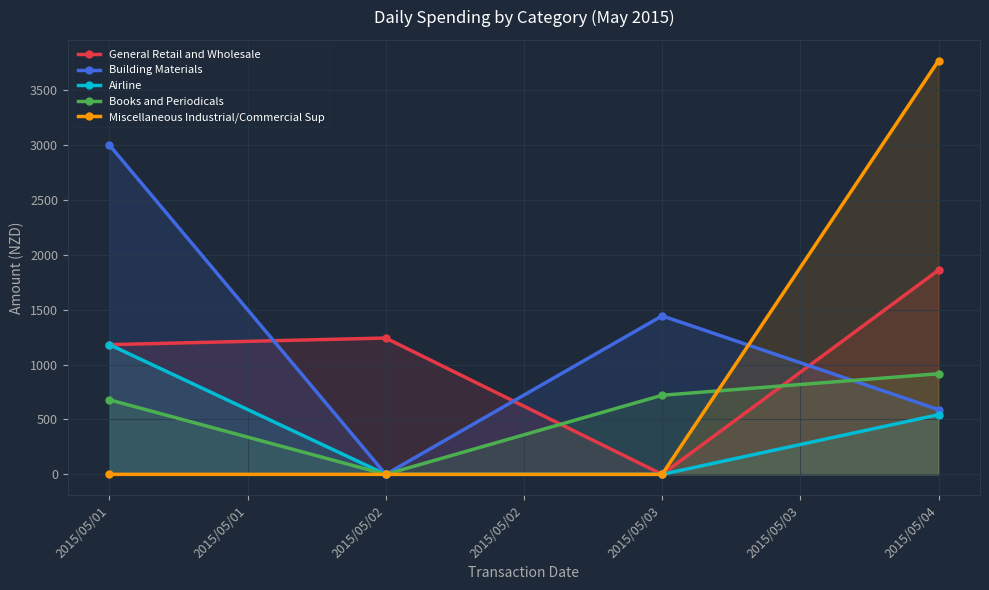

How many data points does each series have?

4